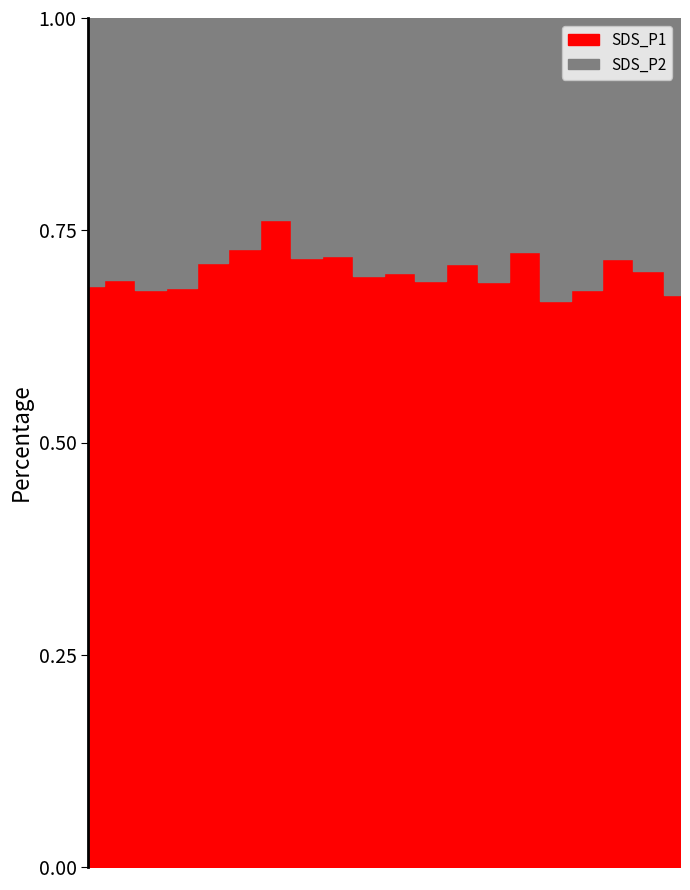

True or false: SDS_P1 has a value of 1.9 at 00:07.

False